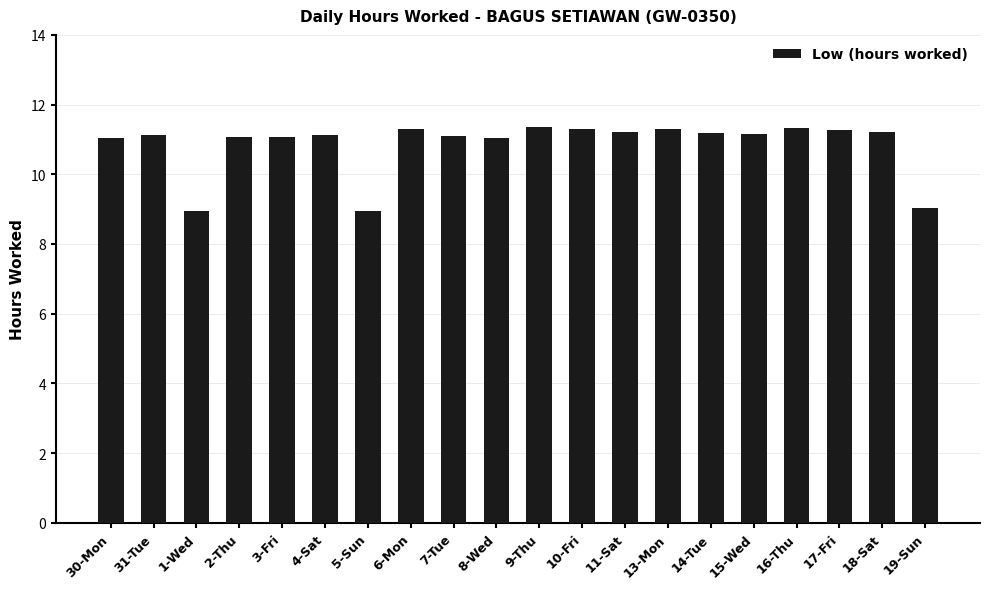

Is it true that the value at 13-Mon is 16.7?

False